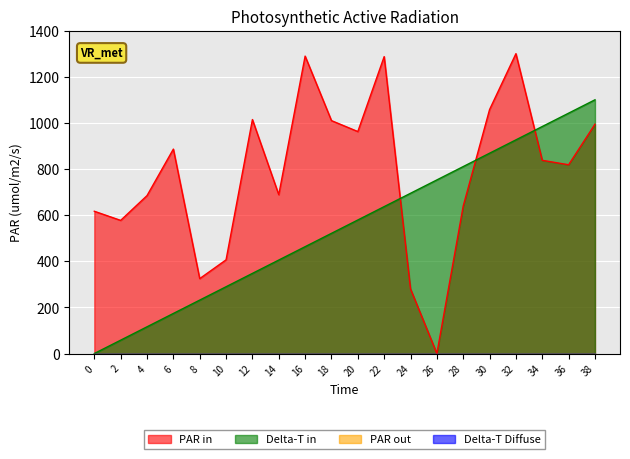

Does the chart display data point markers on the line(s)?

No